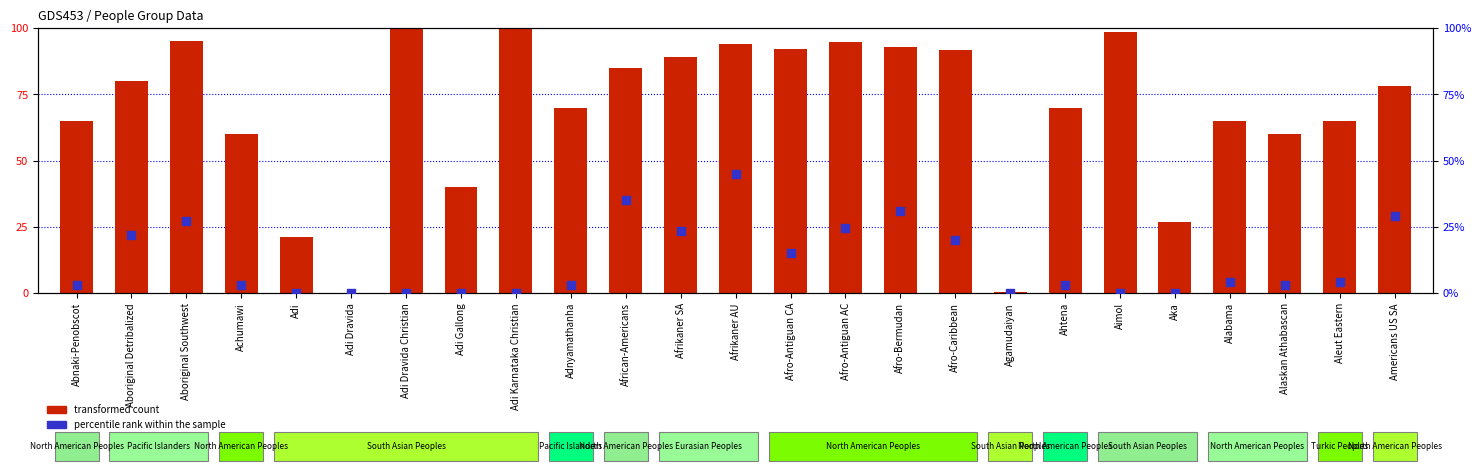

Is the value of transformed count at Adi Dravida greater than the value of percentile rank within the sample at Alabama?

No